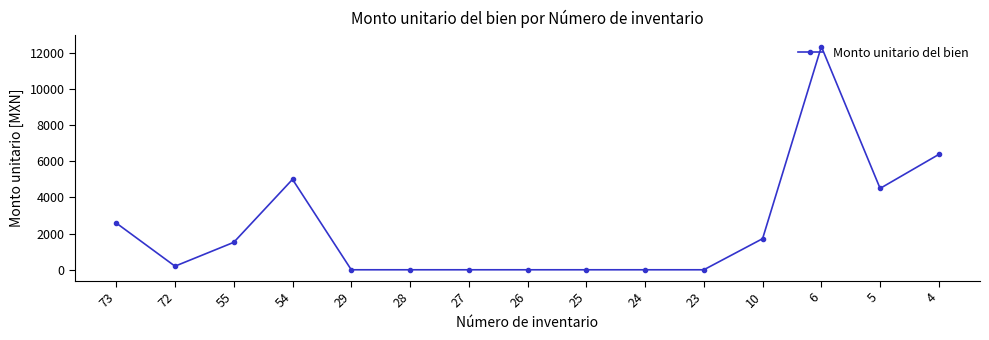

What is the change in value from 73 to 26?

-2585.3